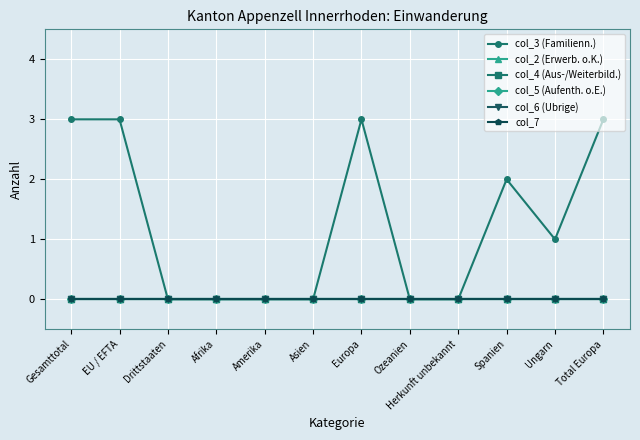

Where is the first local maximum for col_3 (Familienn.)?

Europa